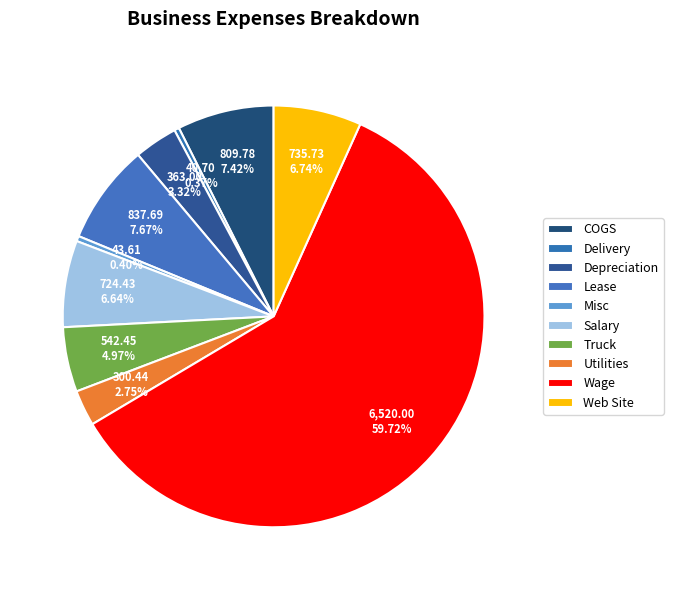

Which has a higher value, Salary or Delivery?

Salary